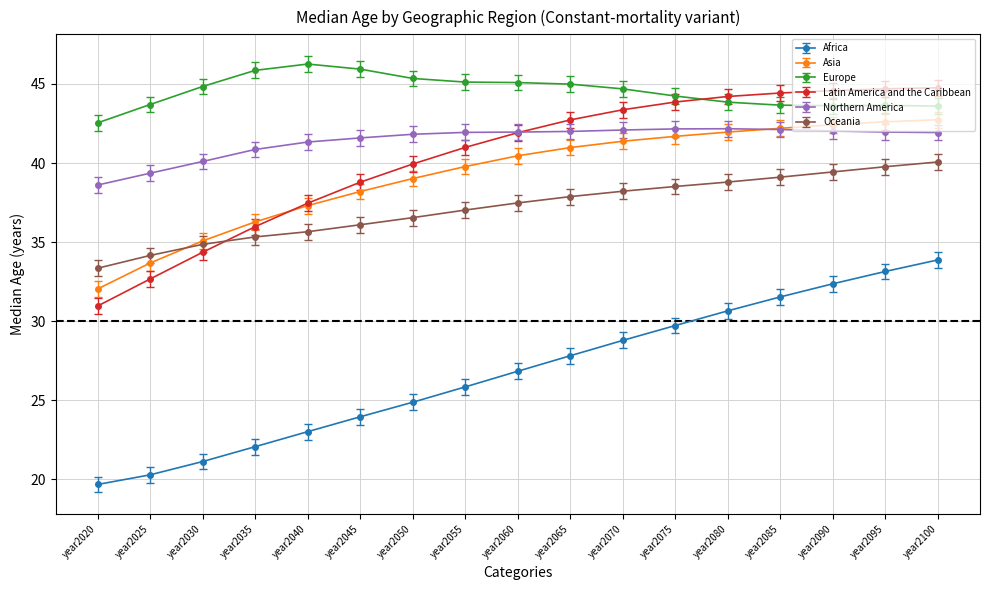

The value of Africa at year2045 is 24.0. True or false?

True